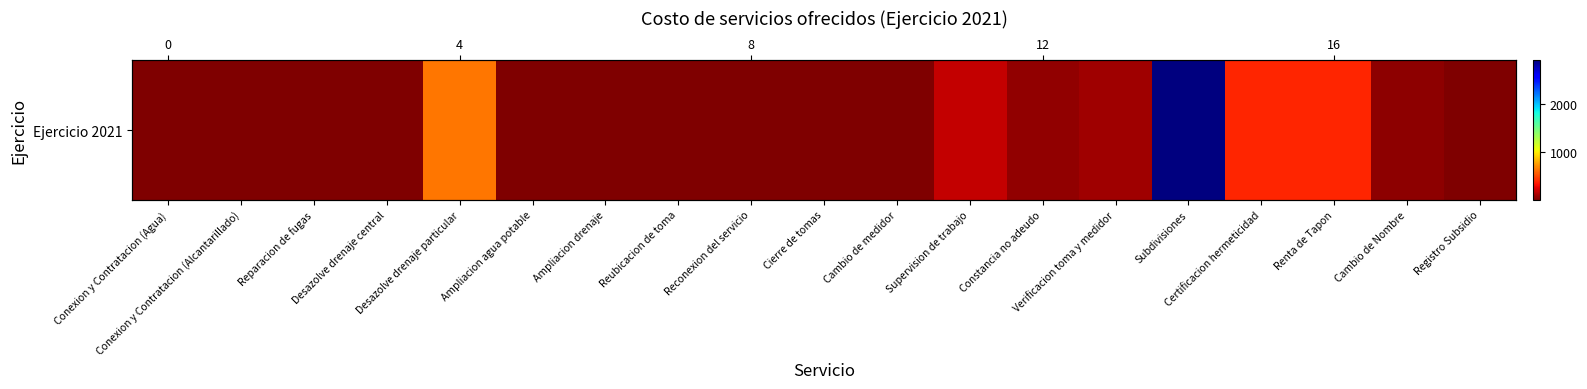

List the labels in order of value, largest first.

Subdivisiones, Desazolve drenaje particular, Certificacion hermeticidad, Renta de Tapon, Supervision de trabajo, Verificacion toma y medidor, Constancia no adeudo, Cambio de Nombre, Conexion y Contratacion (Agua), Conexion y Contratacion (Alcantarillado), Reparacion de fugas, Desazolve drenaje central, Ampliacion agua potable, Ampliacion drenaje, Reubicacion de toma, Reconexion del servicio, Cierre de tomas, Cambio de medidor, Registro Subsidio